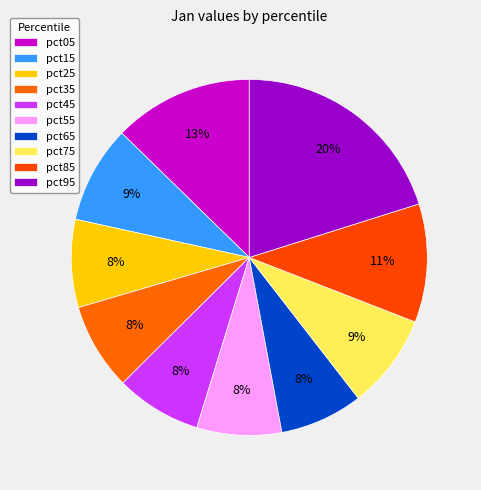

What is the change in value from pct55 to pct75?

+0.1